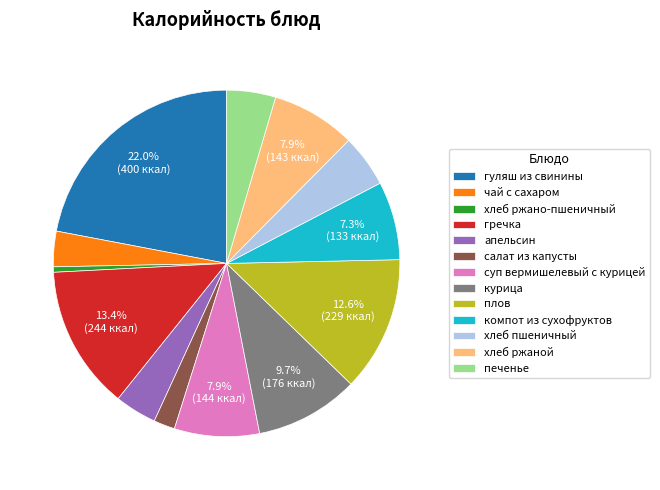

How many segments does this pie chart have?

13